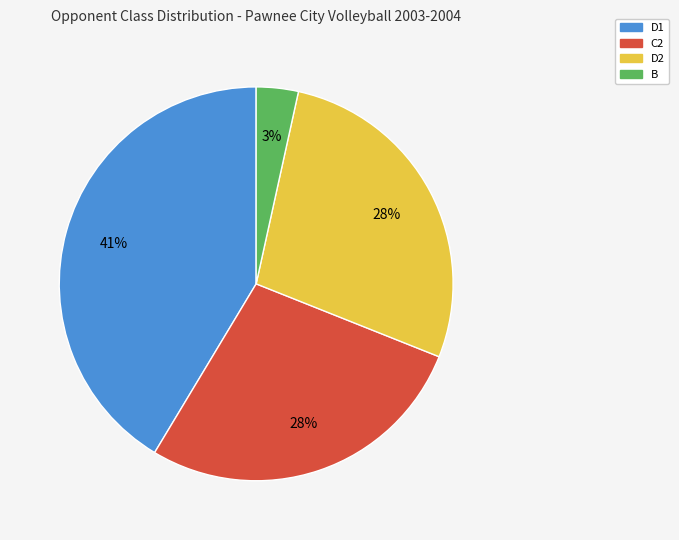

Is there any slice that represents more than half of the pie?

No